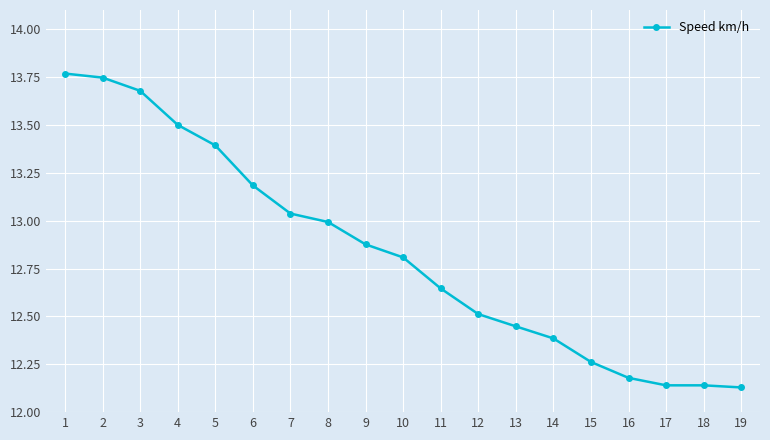

The chart shows a value of 13.5 at 4. True or false?

True